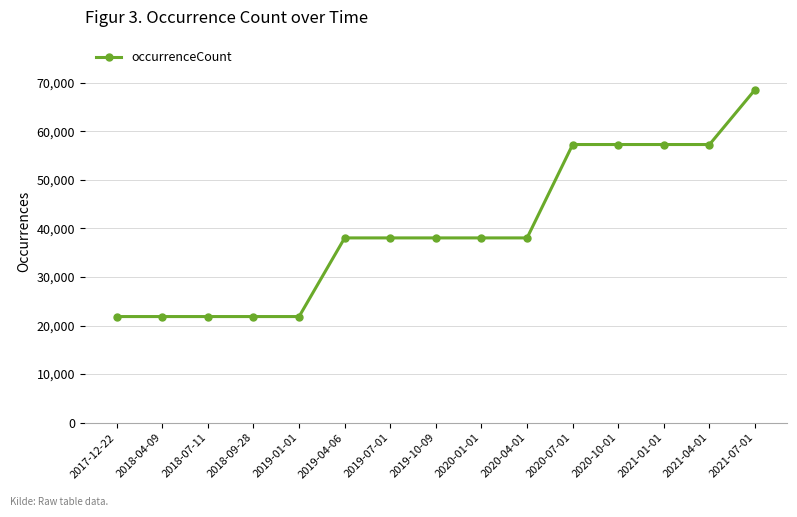

Approximately how many times larger is the value at 2018-07-11 compared to 2020-10-01?

0.4